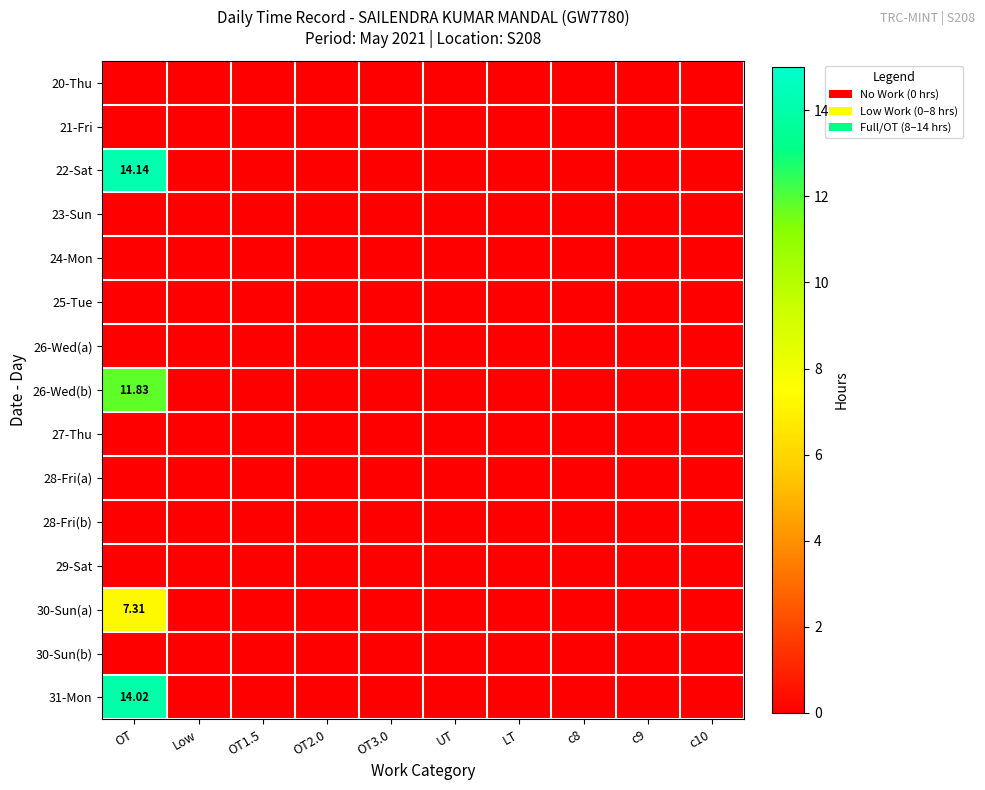

At which category does the chart reach its peak across all series?

OT